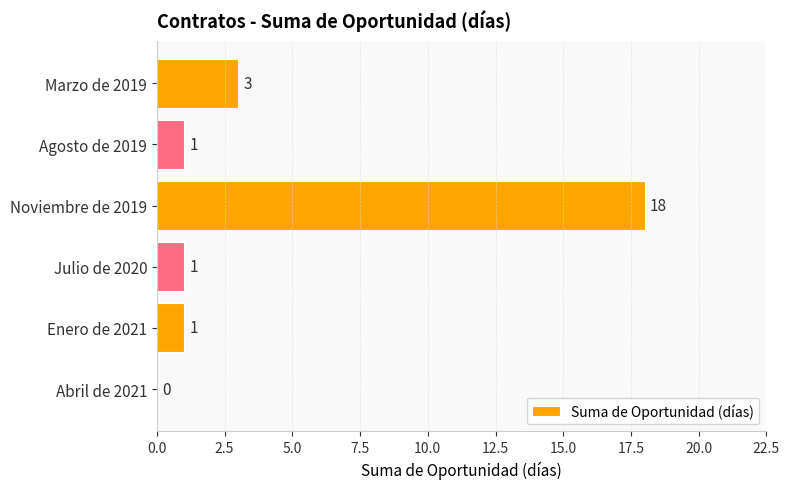

Between Abril de 2021 and Julio de 2020, which is larger?

Julio de 2020